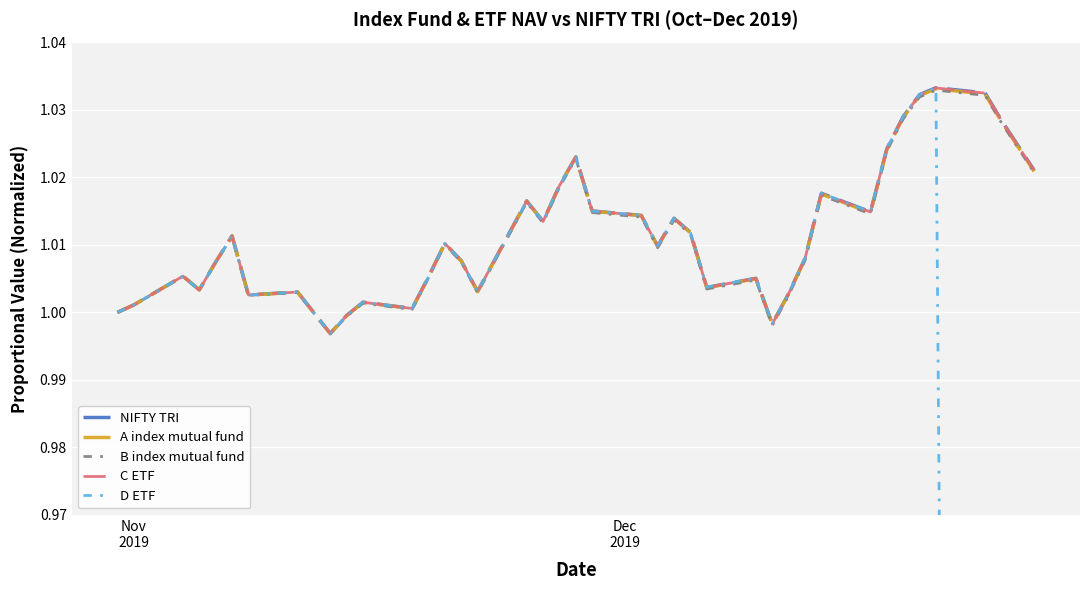

How many interior local peaks does the B index mutual fund series have?

11